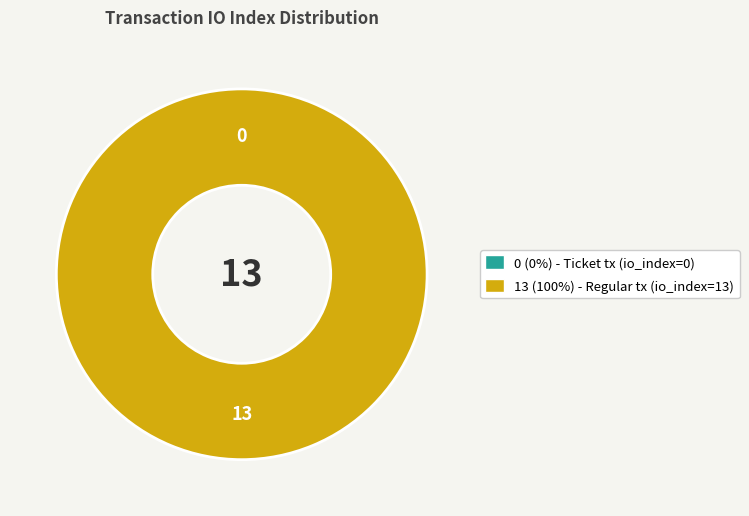

To the nearest percent, what is the average slice percentage?

50%